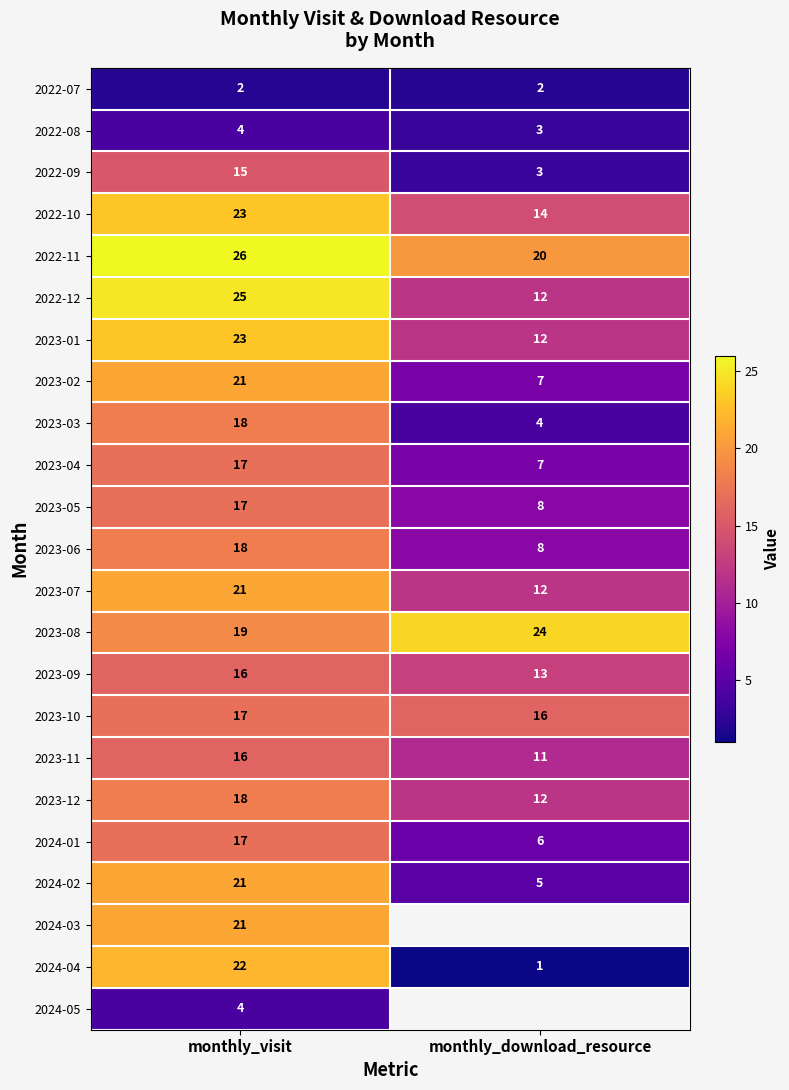

What is the difference between the highest and lowest values at monthly_visit?

24